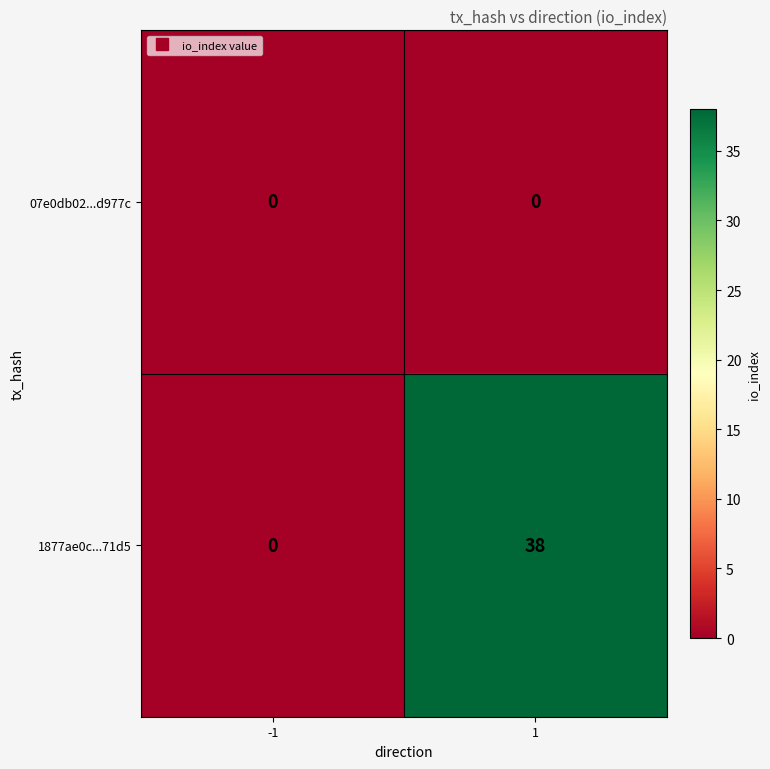

What is the sum of all 1877ae0c...71d5 values?

38